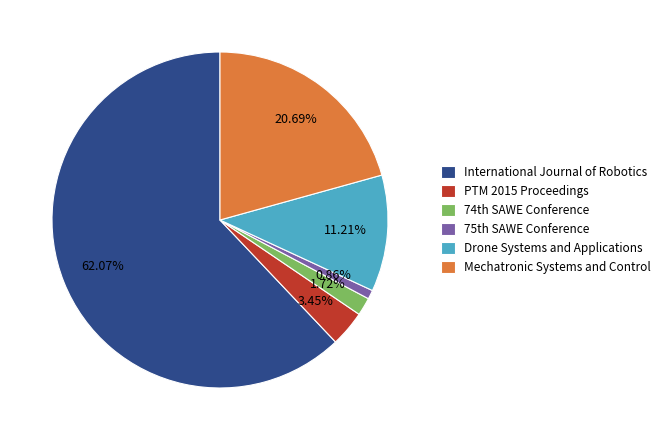

To the nearest percent, what is the difference between the largest and smallest slice percentages?

61%